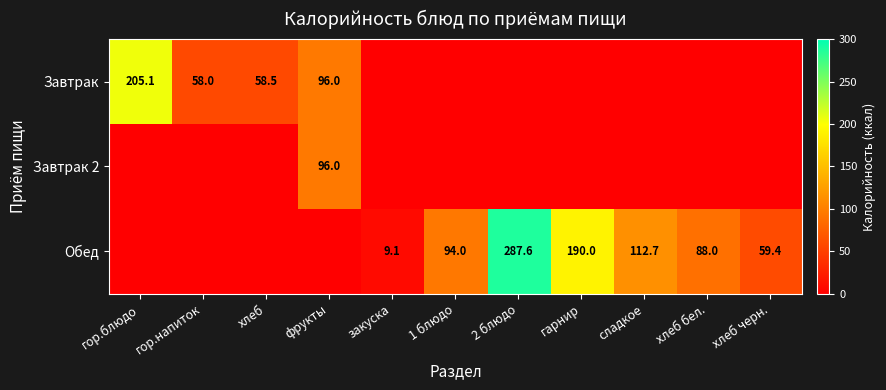

Is it true that Завтрак equals 19.2 at хлеб?

False